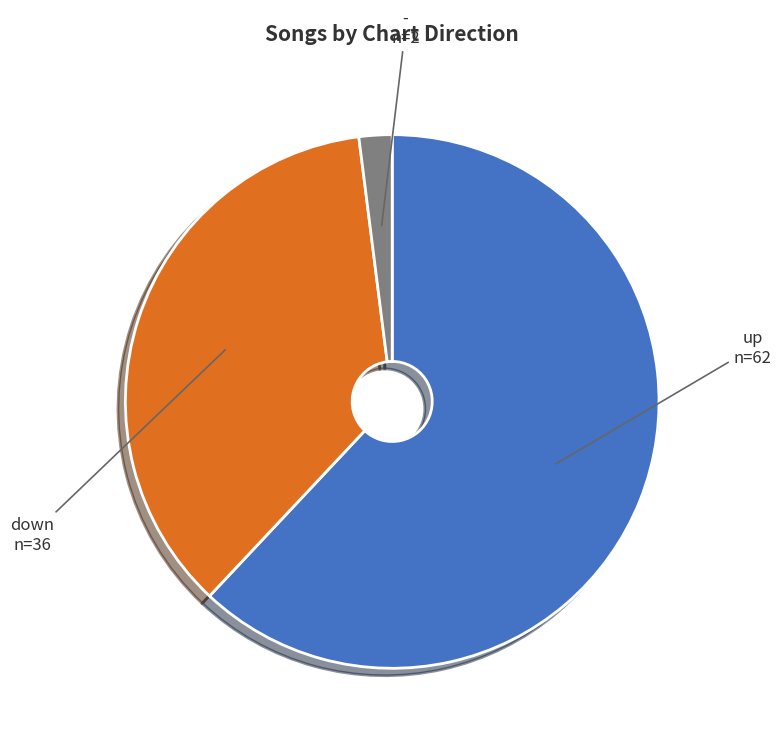

Does any single category account for the majority?

Yes